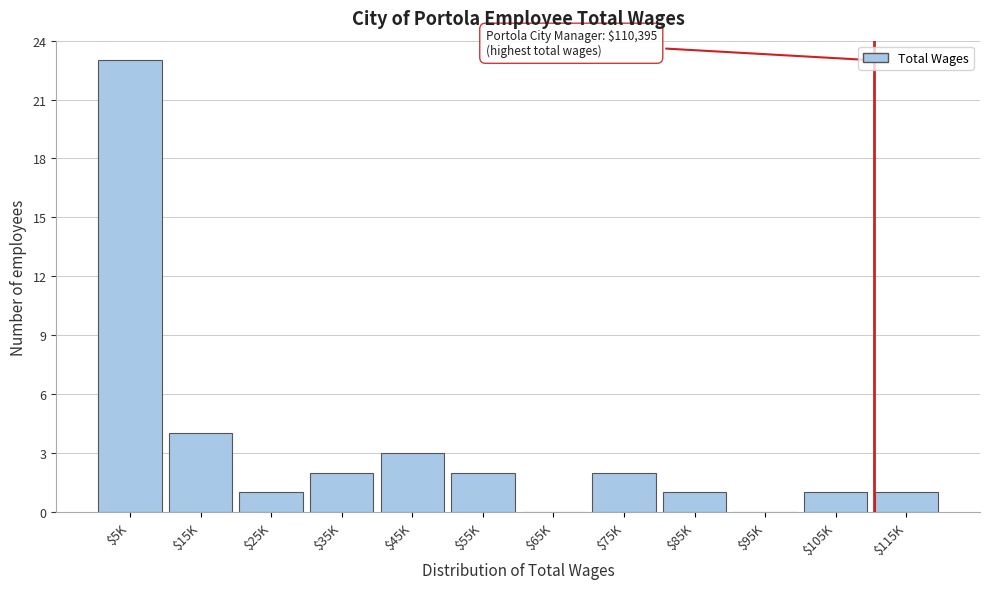

Which label corresponds to the largest value in the chart?

$5K